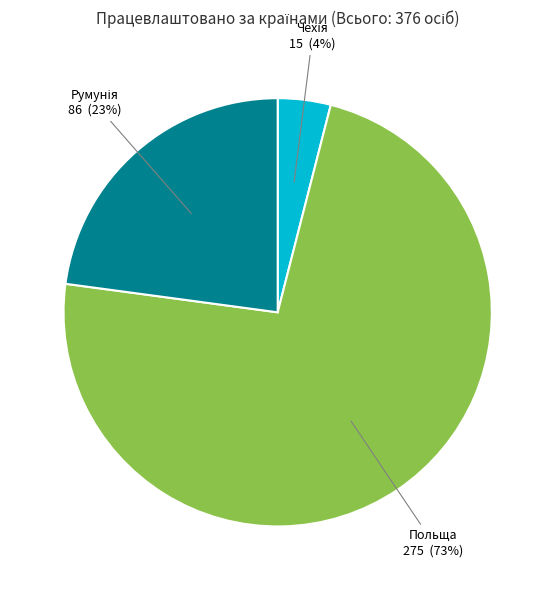

To the nearest percent, what is the average slice percentage?

33%